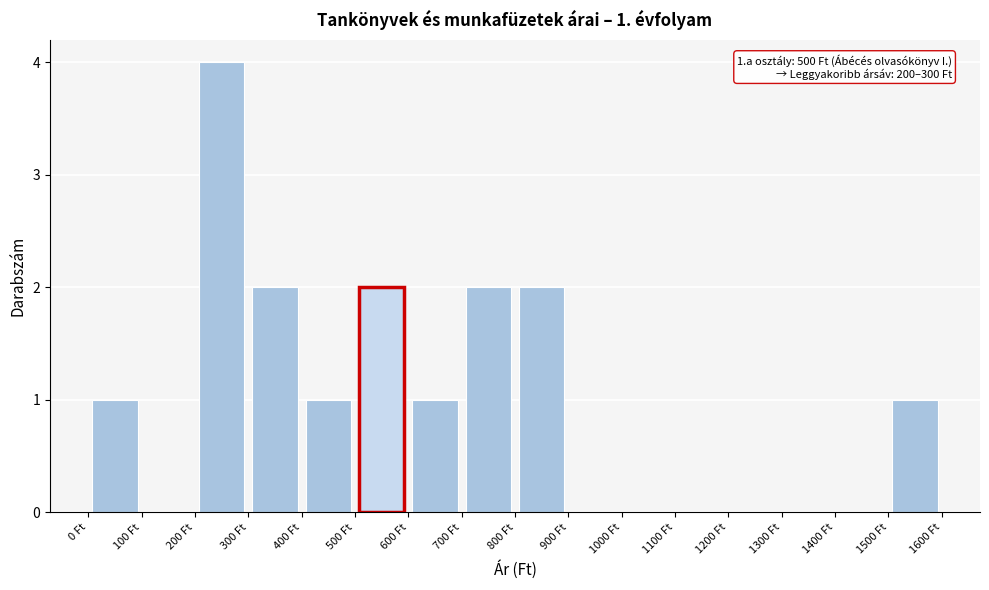

Which range on the x-axis has the tallest bar?

200 to 300